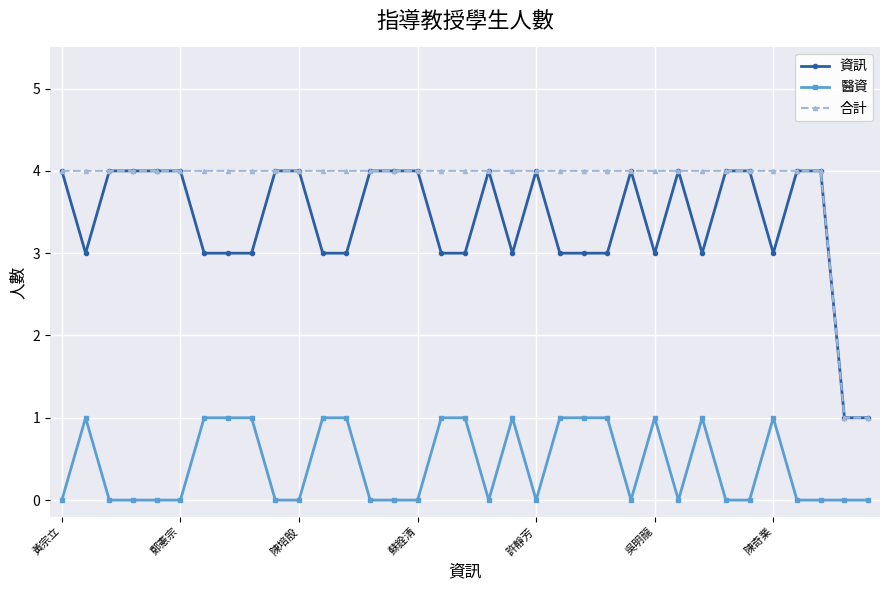

True or false: 資訊 and 醫資 intersect in this chart.

False